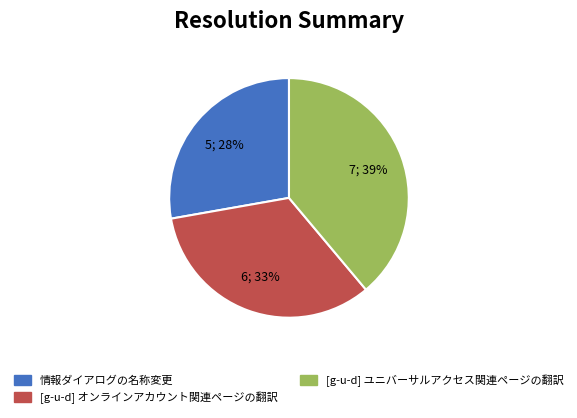

Rank the categories by value from lowest to highest.

情報ダイアログの名称変更, [g-u-d] オンラインアカウント関連ページの翻訳, [g-u-d] ユニバーサルアクセス関連ページの翻訳